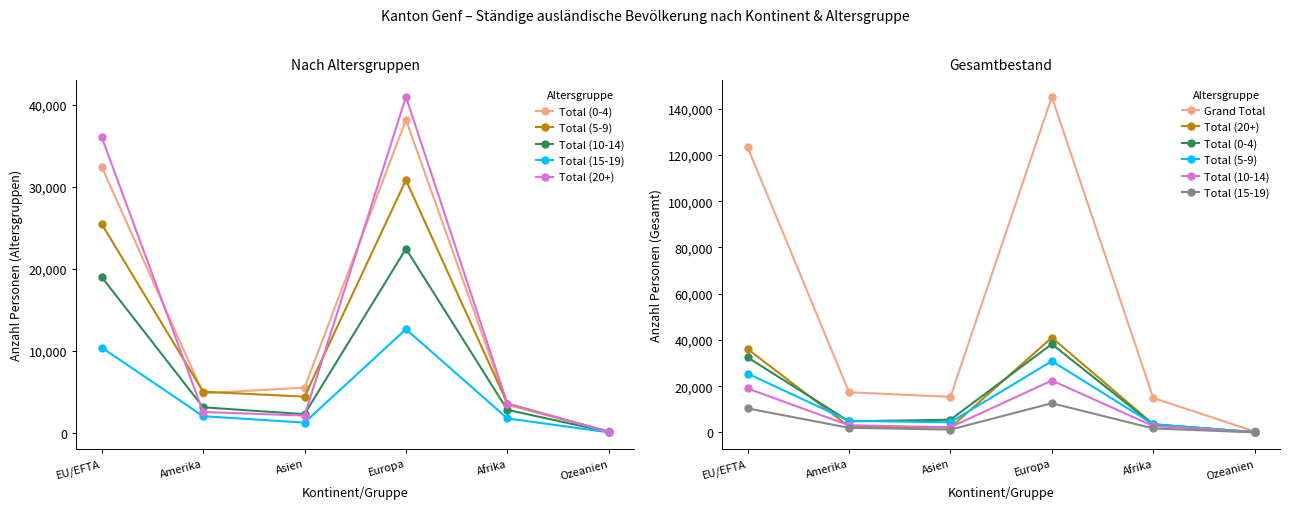

Where is the first local maximum for Total (20+)?

Europa